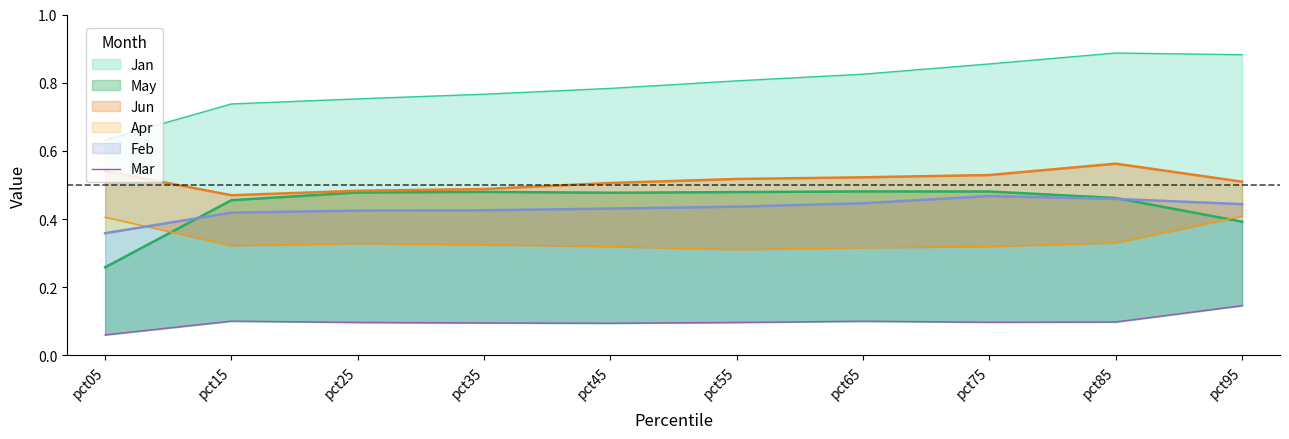

What is the greatest value displayed?

0.1